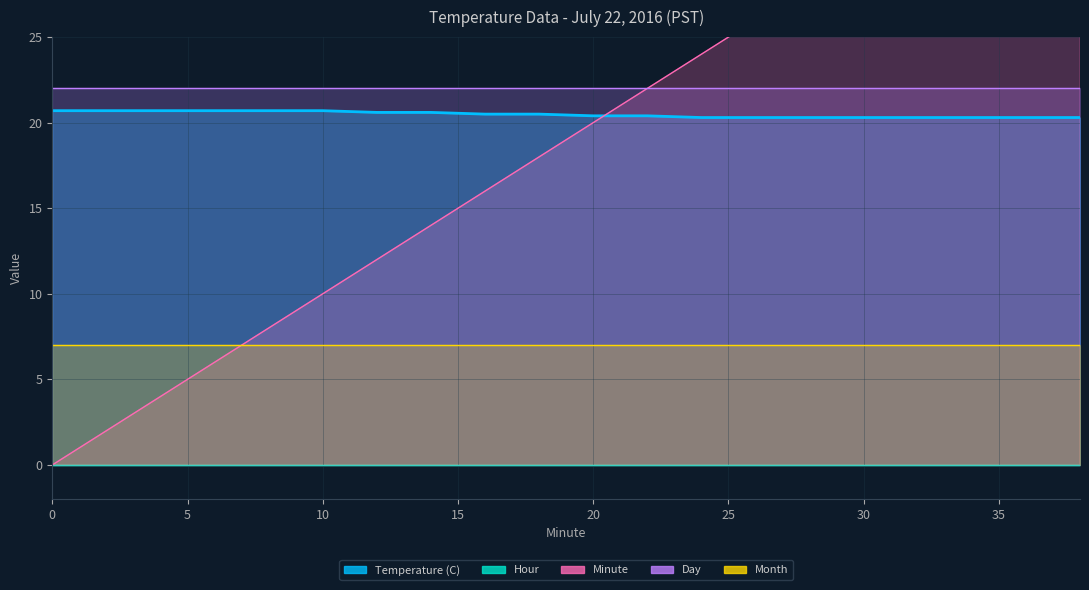

Read the Temperature (C) value at 12.

20.6